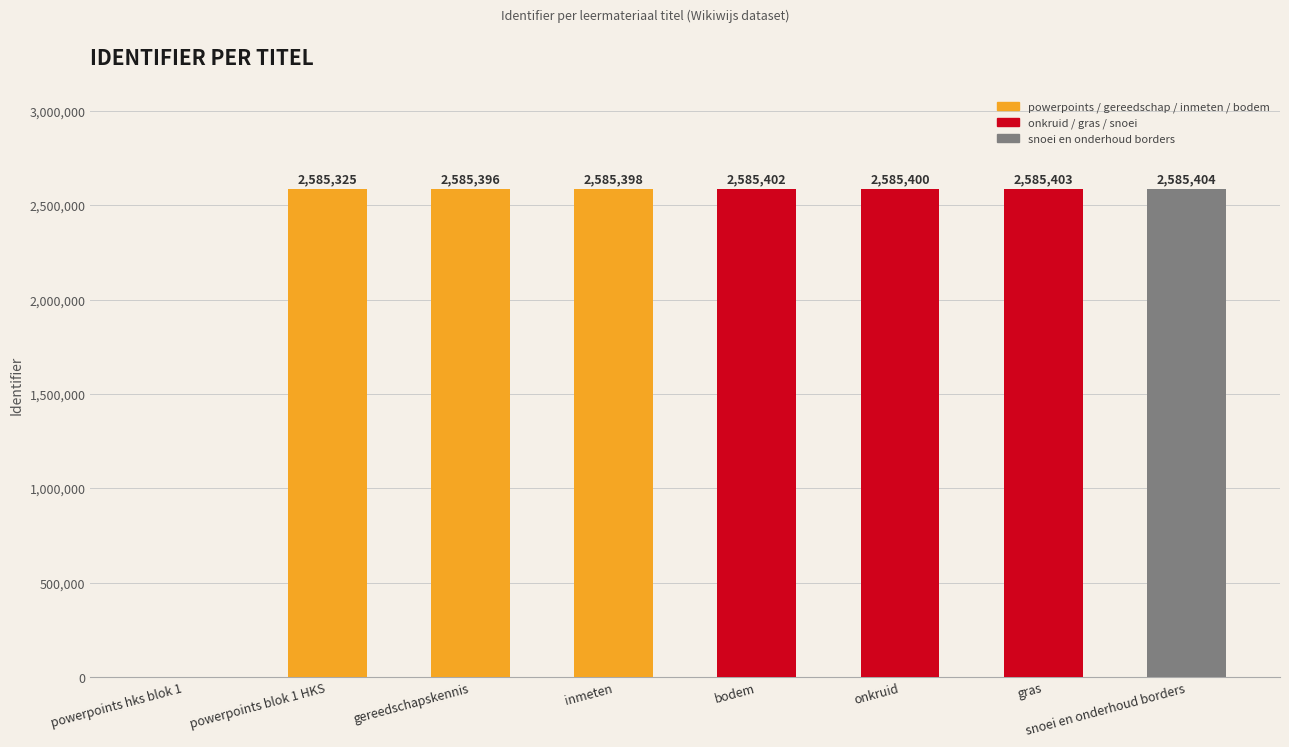

What is the sum of all values?

18097728